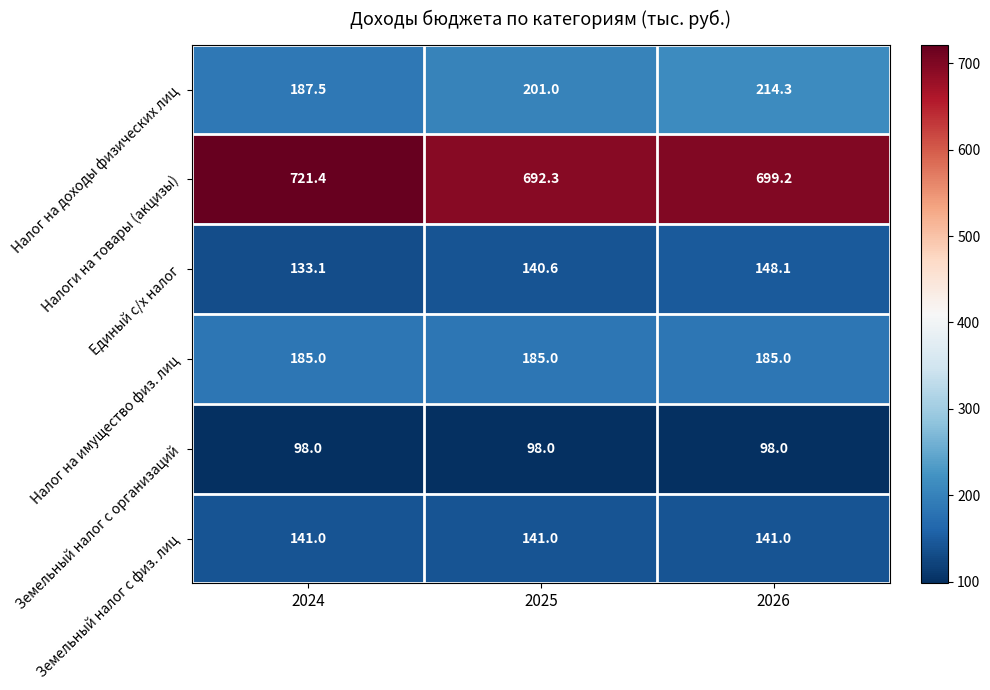

At which category is the sum across all series the highest?

2026